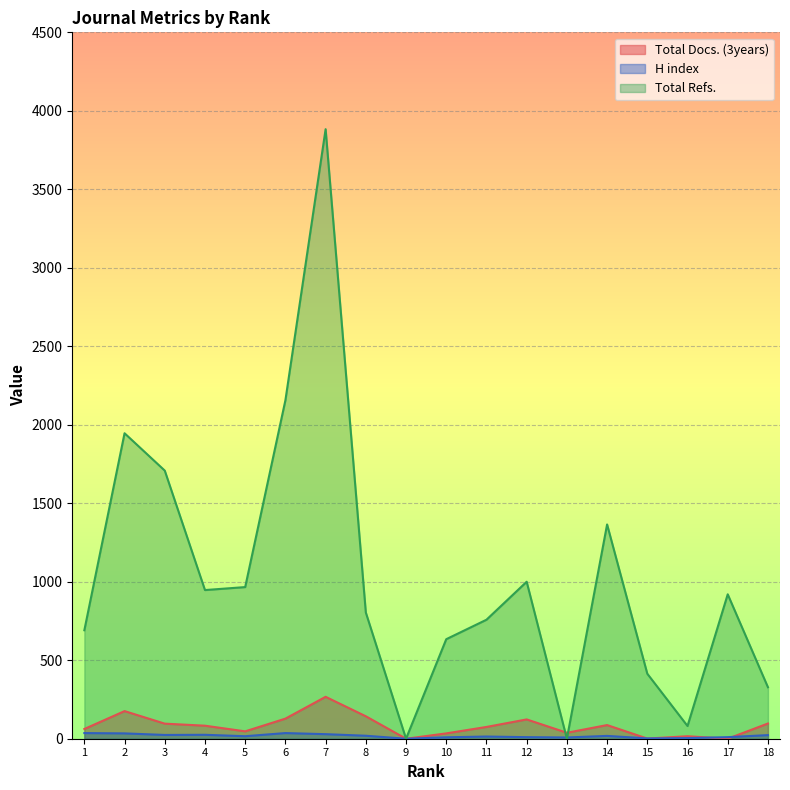

What is the maximum value shown in the chart?

3883